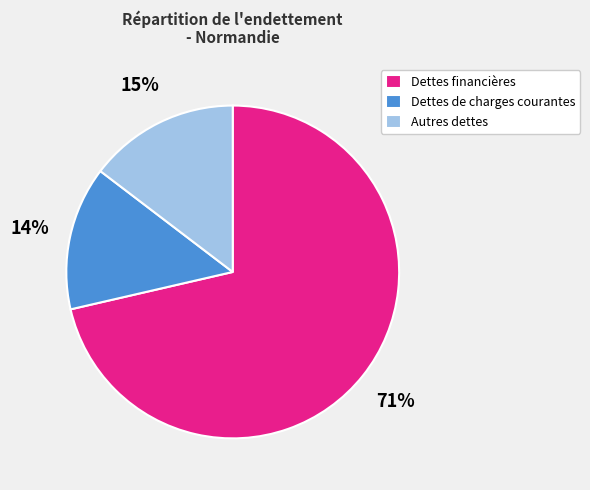

What is the smallest slice in the pie chart?

Dettes de charges courantes